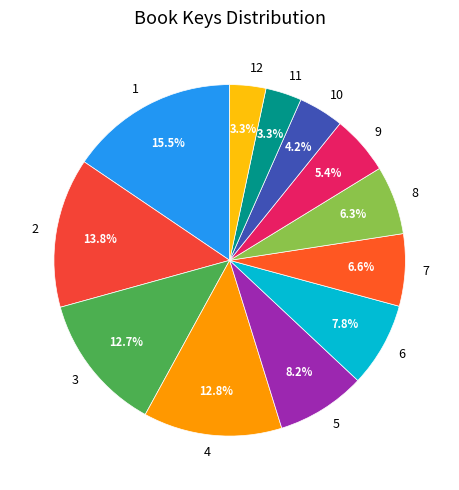

Is 2 the majority of the pie?

No